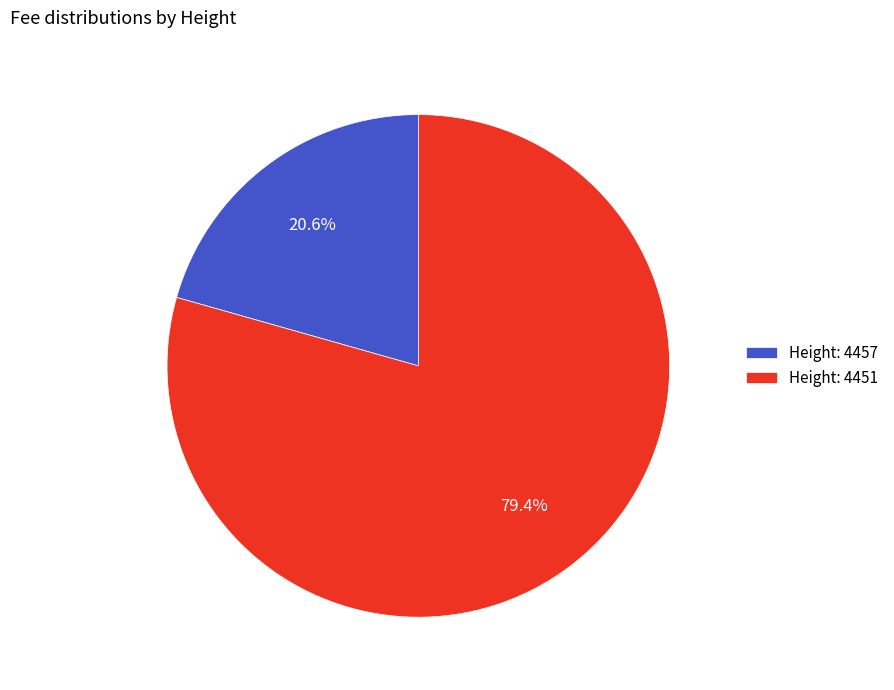

Which category has the biggest portion of the pie?

Height: 4451